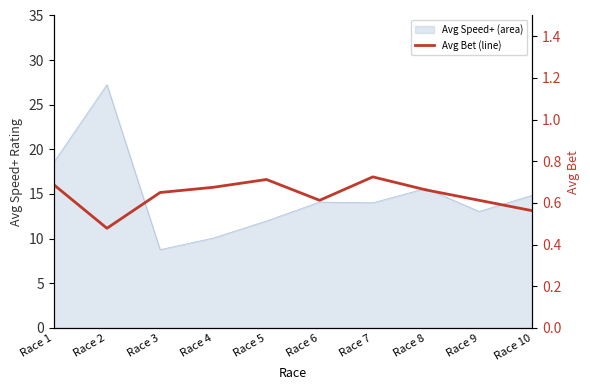

Read the value at Race 10.

0.6